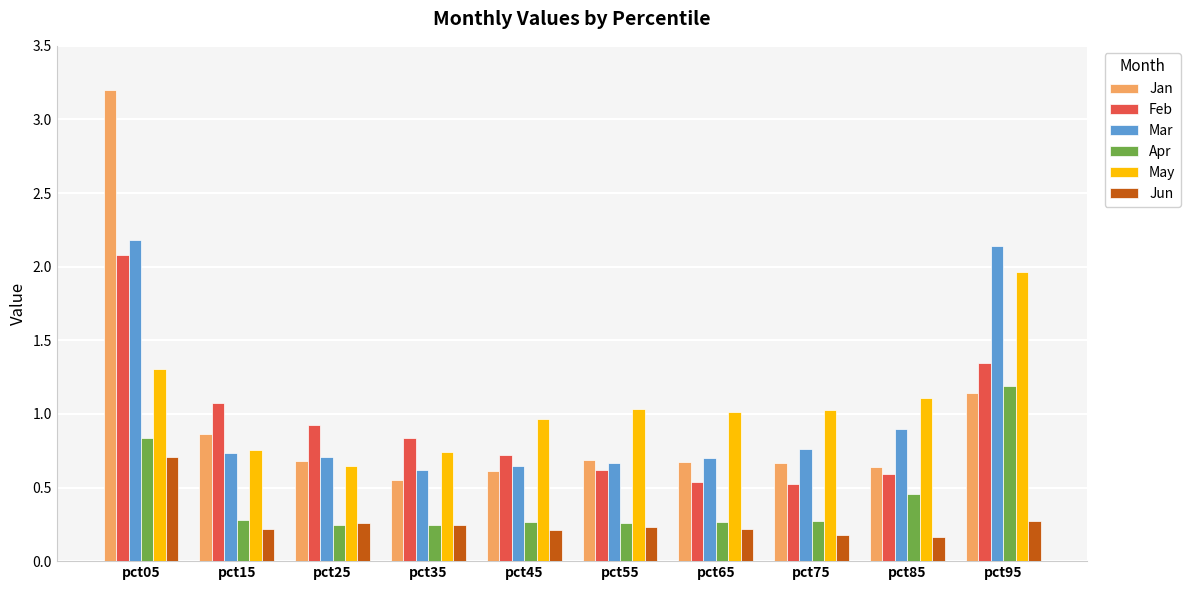

What are all the series names shown in the legend?

Jan, Feb, Mar, Apr, May, Jun